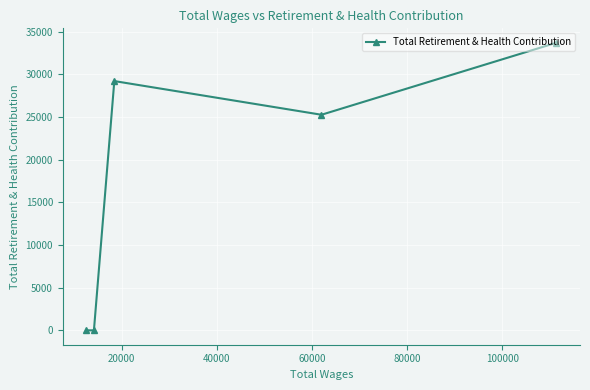

What is the average value?

17638